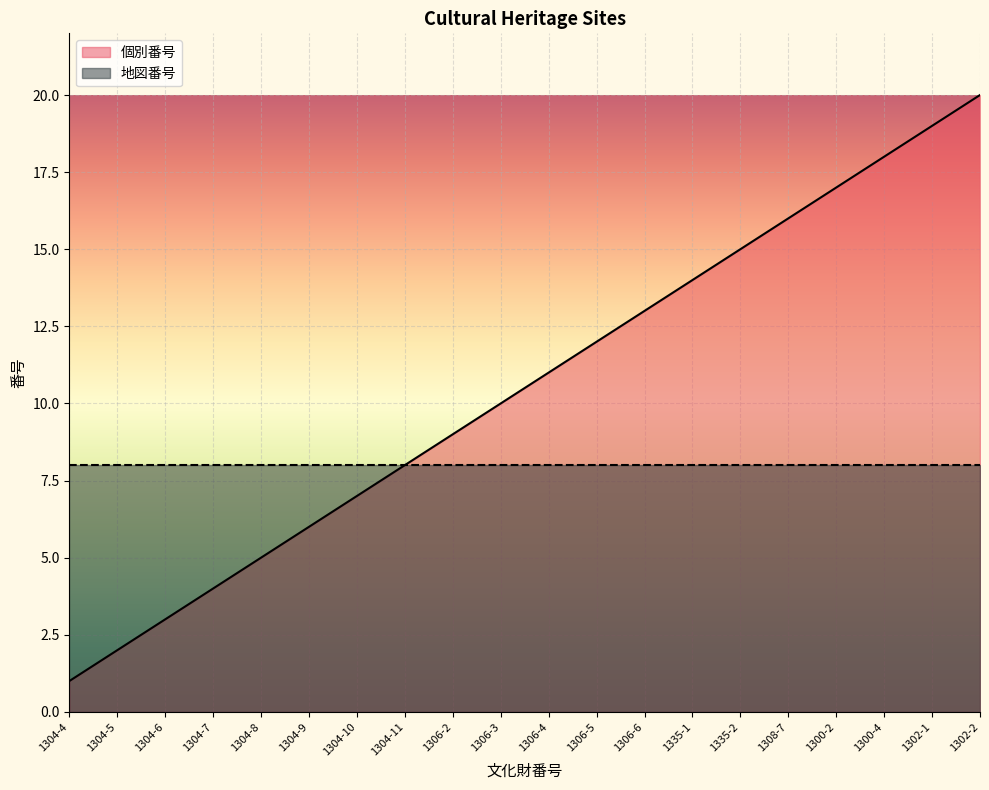

List the labels in order of value, largest first.

1302-2, 1302-1, 1300-4, 1300-2, 1308-7, 1335-2, 1335-1, 1306-6, 1306-5, 1306-4, 1306-3, 1306-2, 1304-11, 1304-10, 1304-9, 1304-8, 1304-7, 1304-6, 1304-5, 1304-4